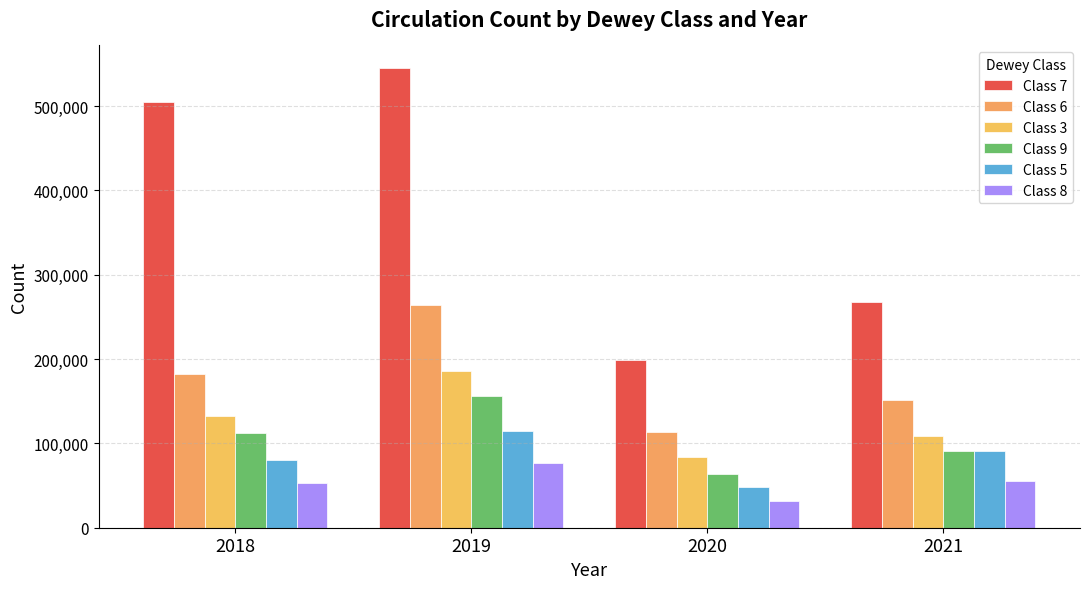

At 2019, list the series in order from smallest to largest.

Class 8, Class 5, Class 9, Class 3, Class 6, Class 7